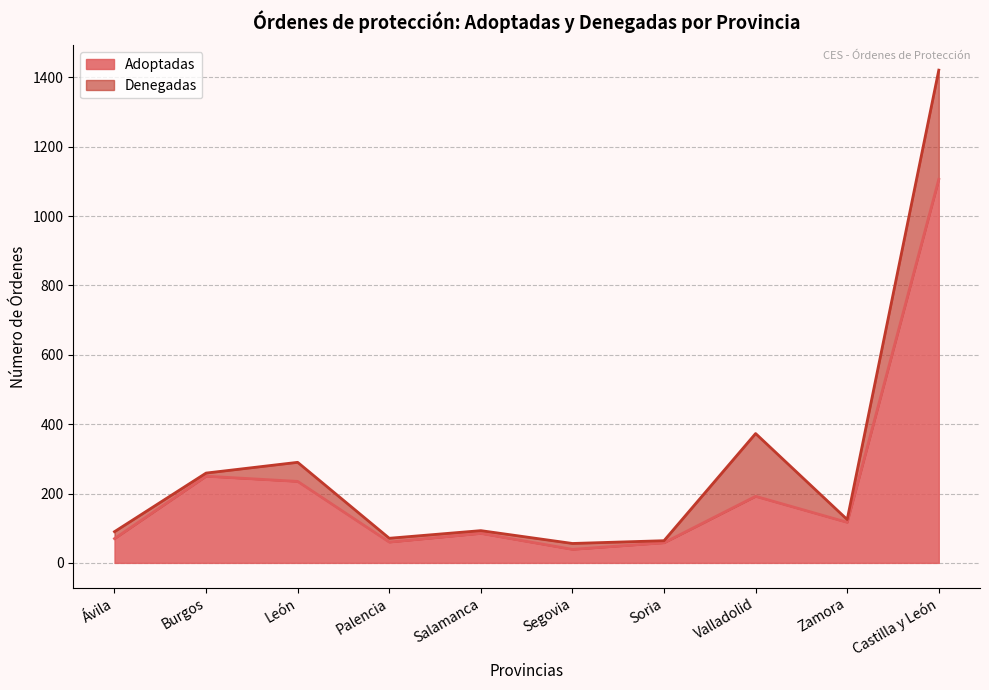

The value of Adoptadas at Zamora is 117. True or false?

True